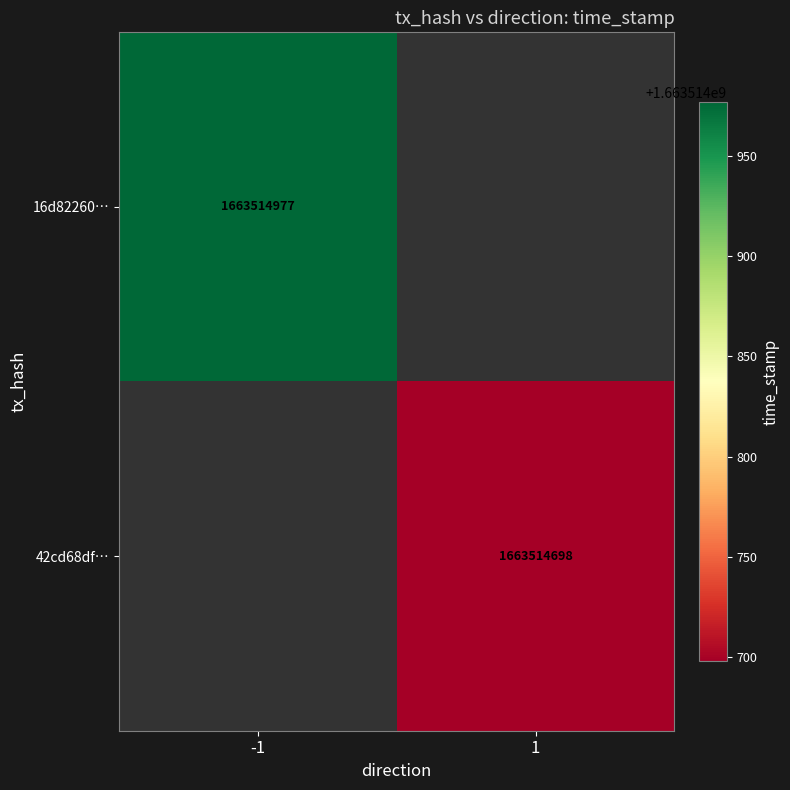

Read the 16d8226079813fa1ca7b3dcc55276250e31cf6d value at 1, to the nearest 10.

1663514980